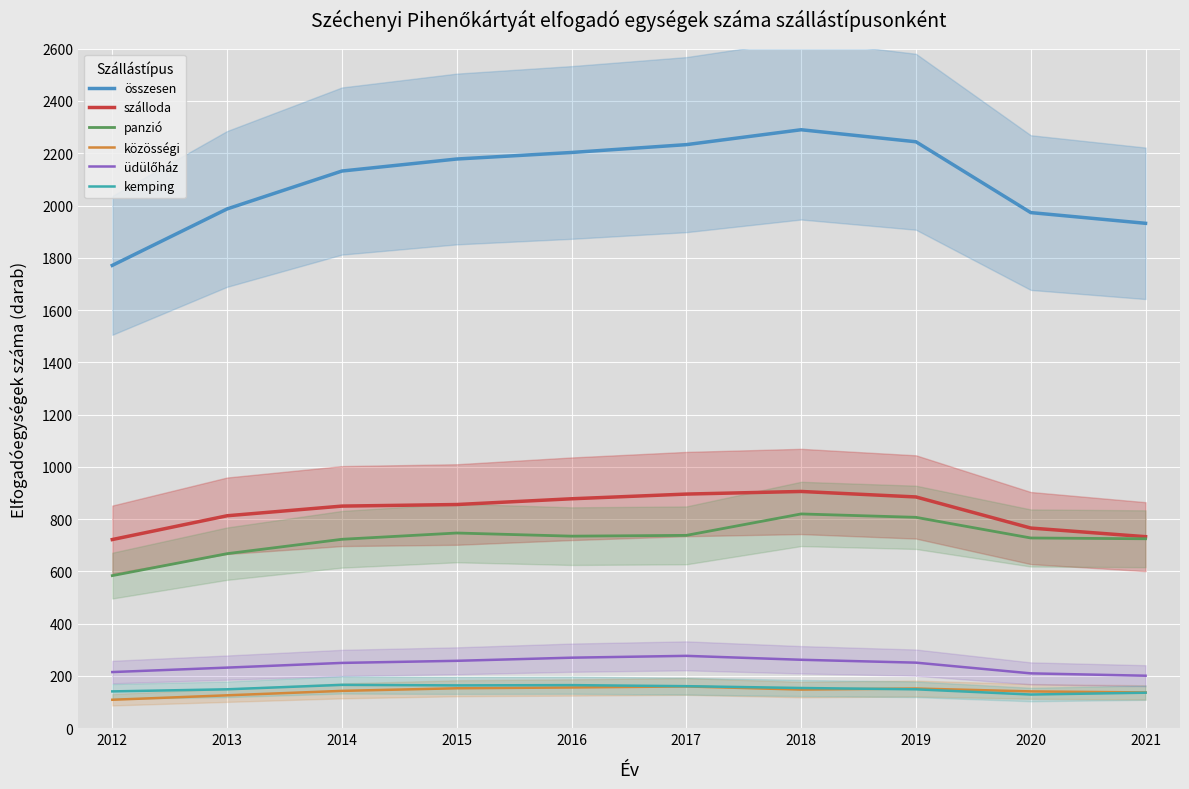

Between 2012 and 2021, which series saw the biggest shift?

összesen